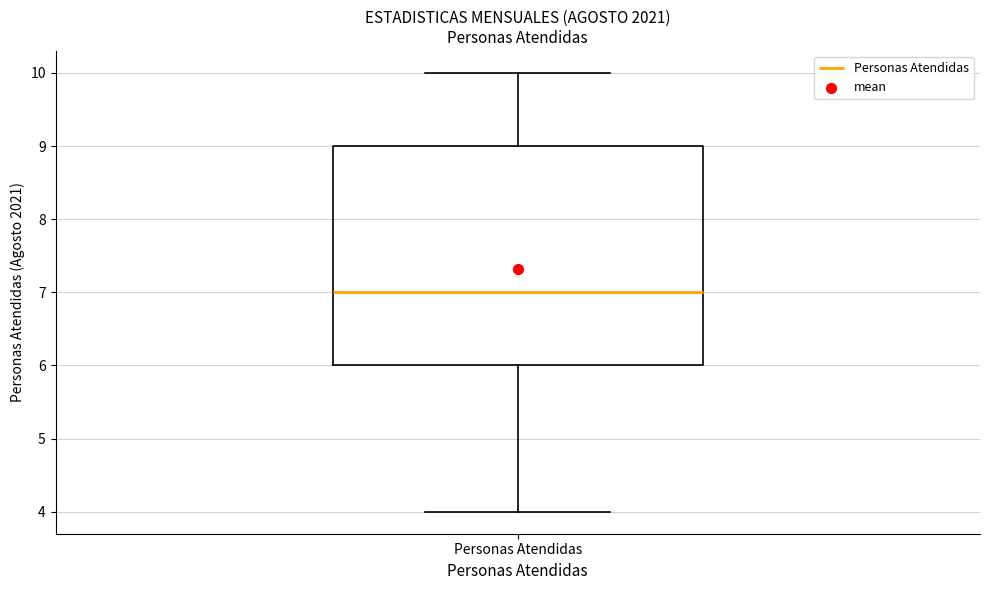

Transcribe this box plot: give where the median line is, the range the box spans, and where the two whiskers end, as read against the y-axis. The values are not printed on the chart, so give them approximately, as read against the axis.

median 7, box 6 to 9, whiskers 4 to 10